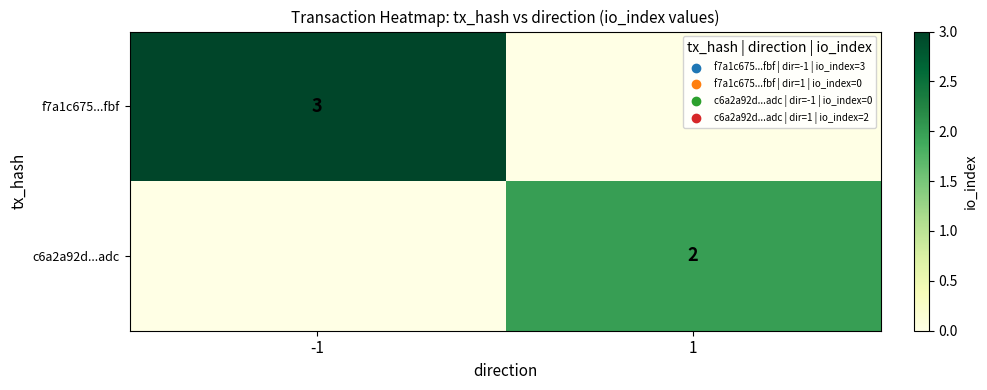

Is the value of f7a1c675...fbf at -1 greater than the value of c6a2a92d...adc at 1?

Yes